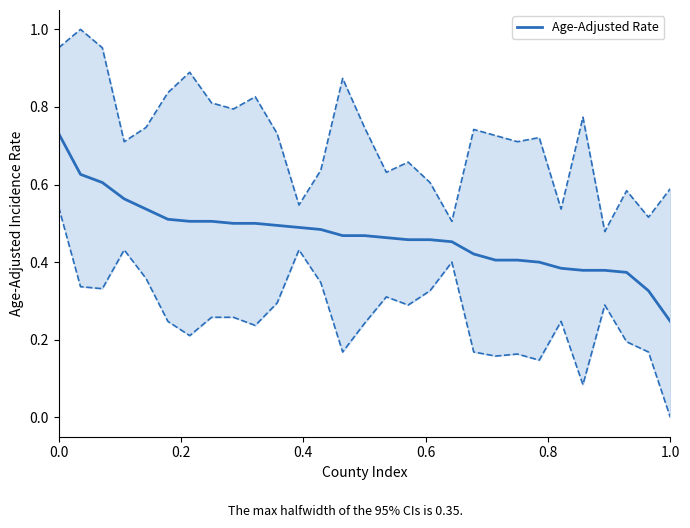

Count the values in the range 0 to 1.

29